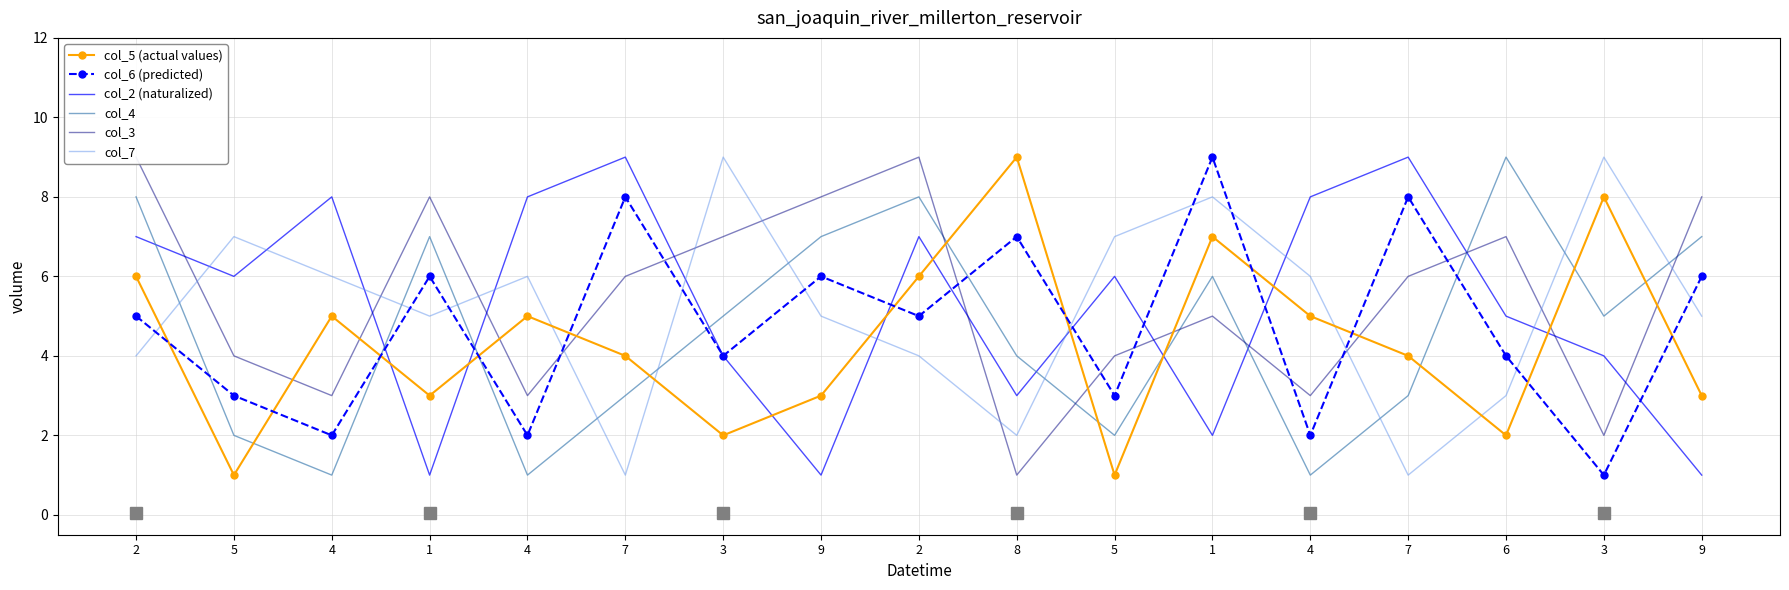

At which category is the sum across all series the highest?

2